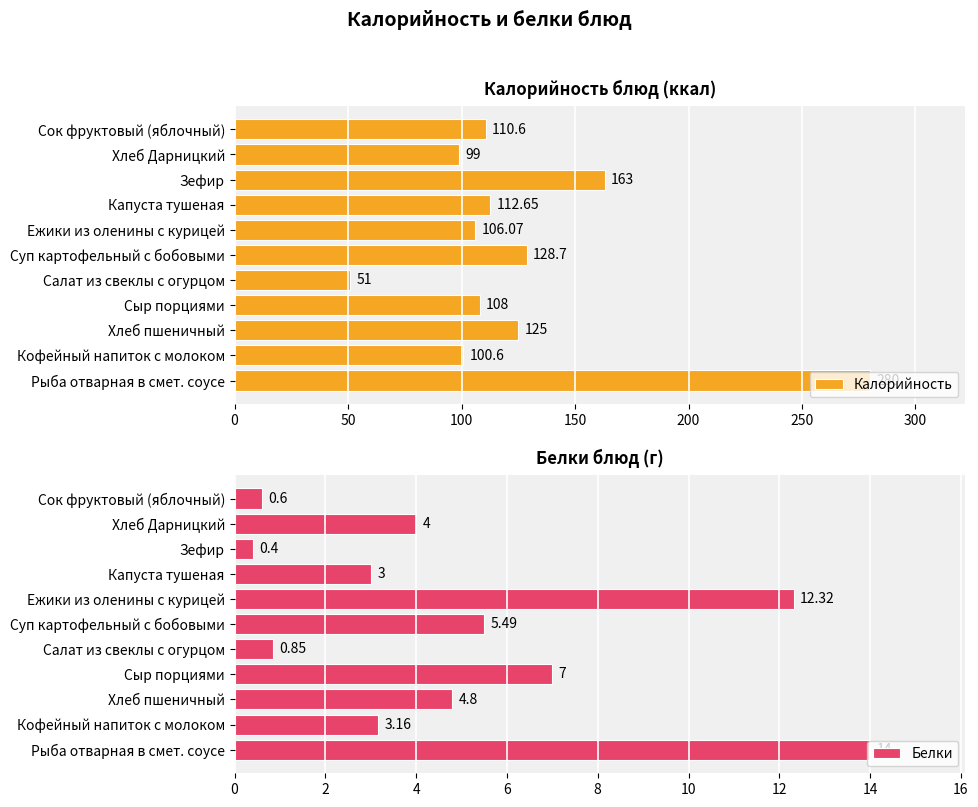

The value of Калорийность at 8 is 163.0. True or false?

True